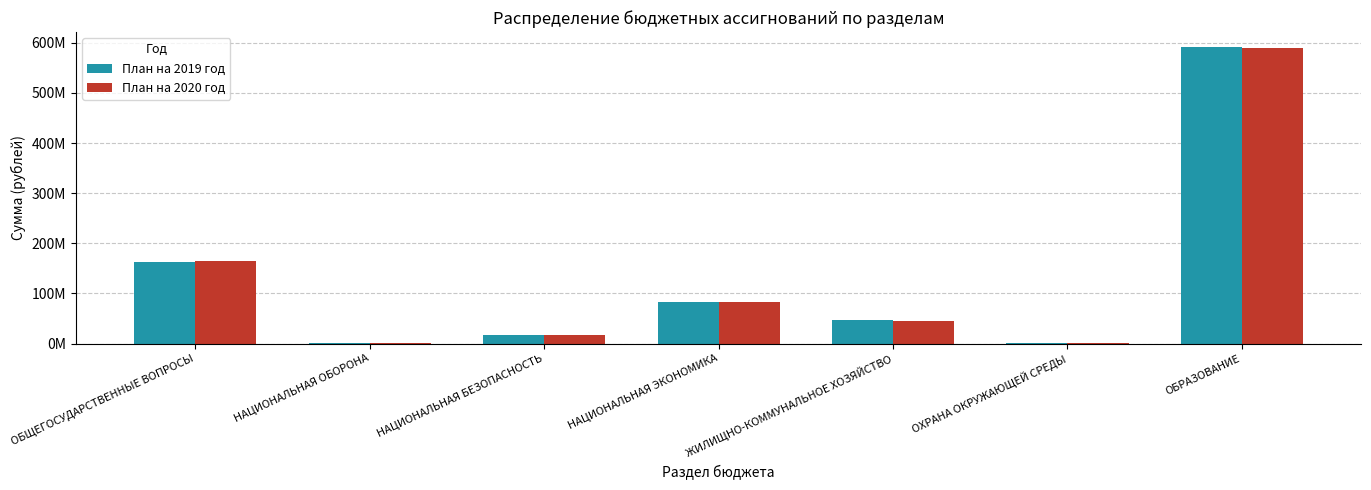

What is the difference between the highest and lowest values at ОБРАЗОВАНИЕ?

2711935.1